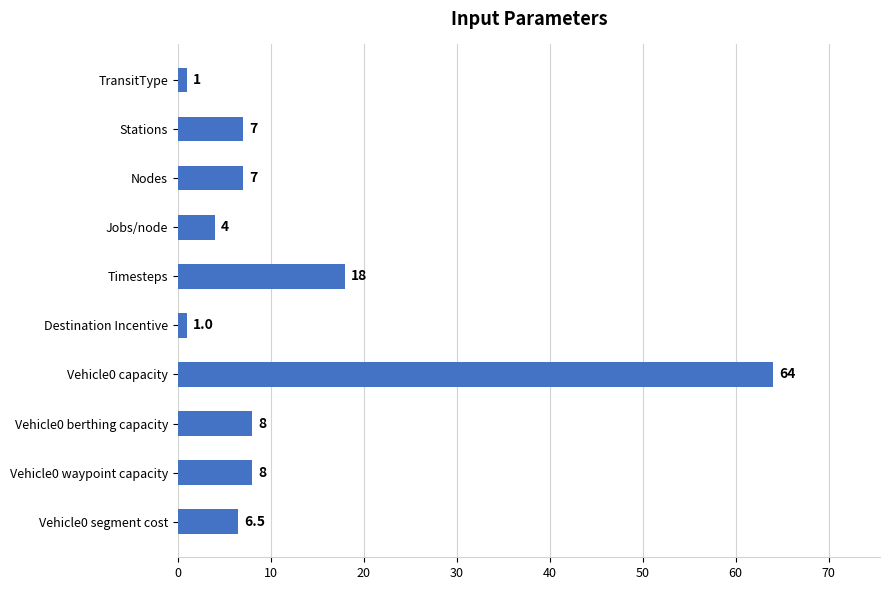

The value at Vehicle0 berthing capacity is 8.0. True or false?

True